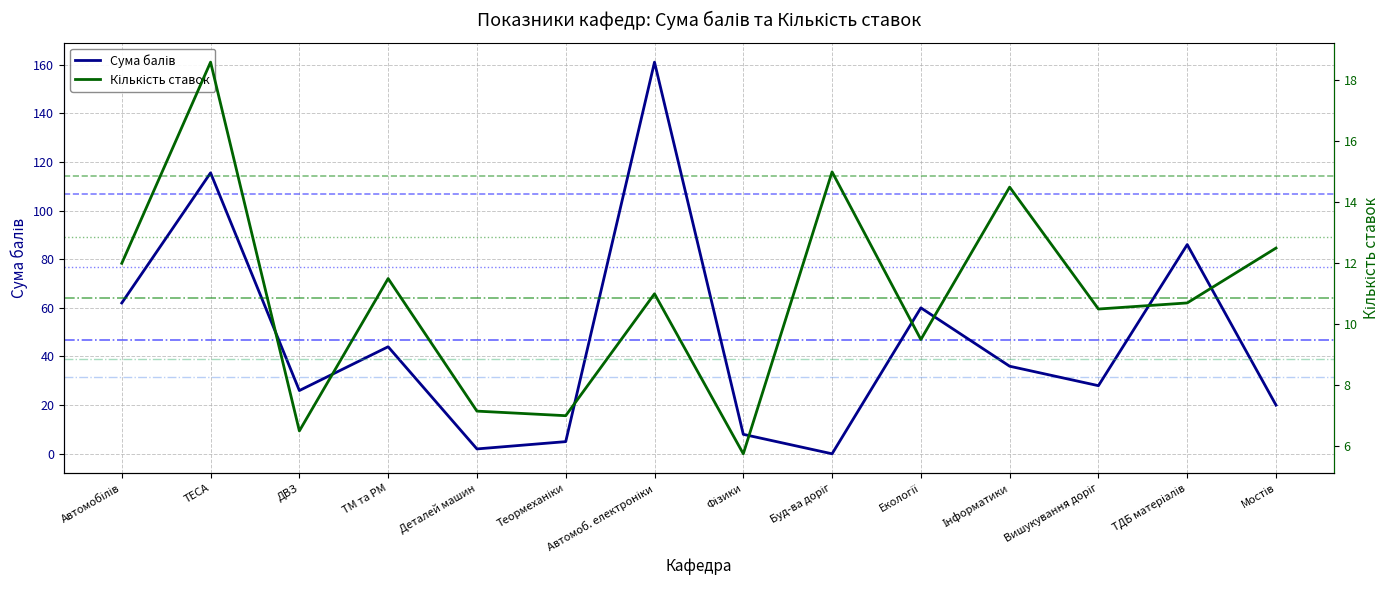

Reading left to right, list all the values displayed in this chart.

Сума балів: Автомобілів=62.0	ТЕСА=115.5	ДВЗ=26.0	ТМ та РМ=44.0	Деталей машин=2.0	Теормеханіки=5.0	Автомоб. електроніки=161.0	Фізики=8.0	Буд-ва доріг=0.0	Екології=60.0	Інформатики=36.0	Вишукування доріг=28.0	ТДБ матеріалів=86.0	Мостів=20.0
Кількість ставок: Автомобілів=12.0	ТЕСА=18.6	ДВЗ=6.5	ТМ та РМ=11.5	Деталей машин=7.2	Теормеханіки=7.0	Автомоб. електроніки=11.0	Фізики=5.8	Буд-ва доріг=15.0	Екології=9.5	Інформатики=14.5	Вишукування доріг=10.5	ТДБ матеріалів=10.7	Мостів=12.5